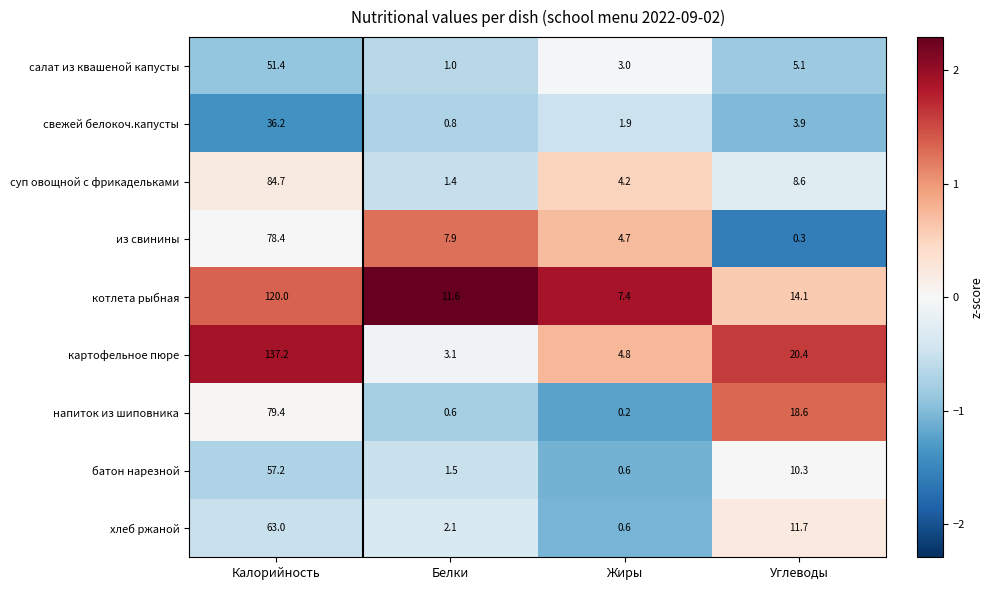

Which label corresponds to the largest value in the chart?

Калорийность